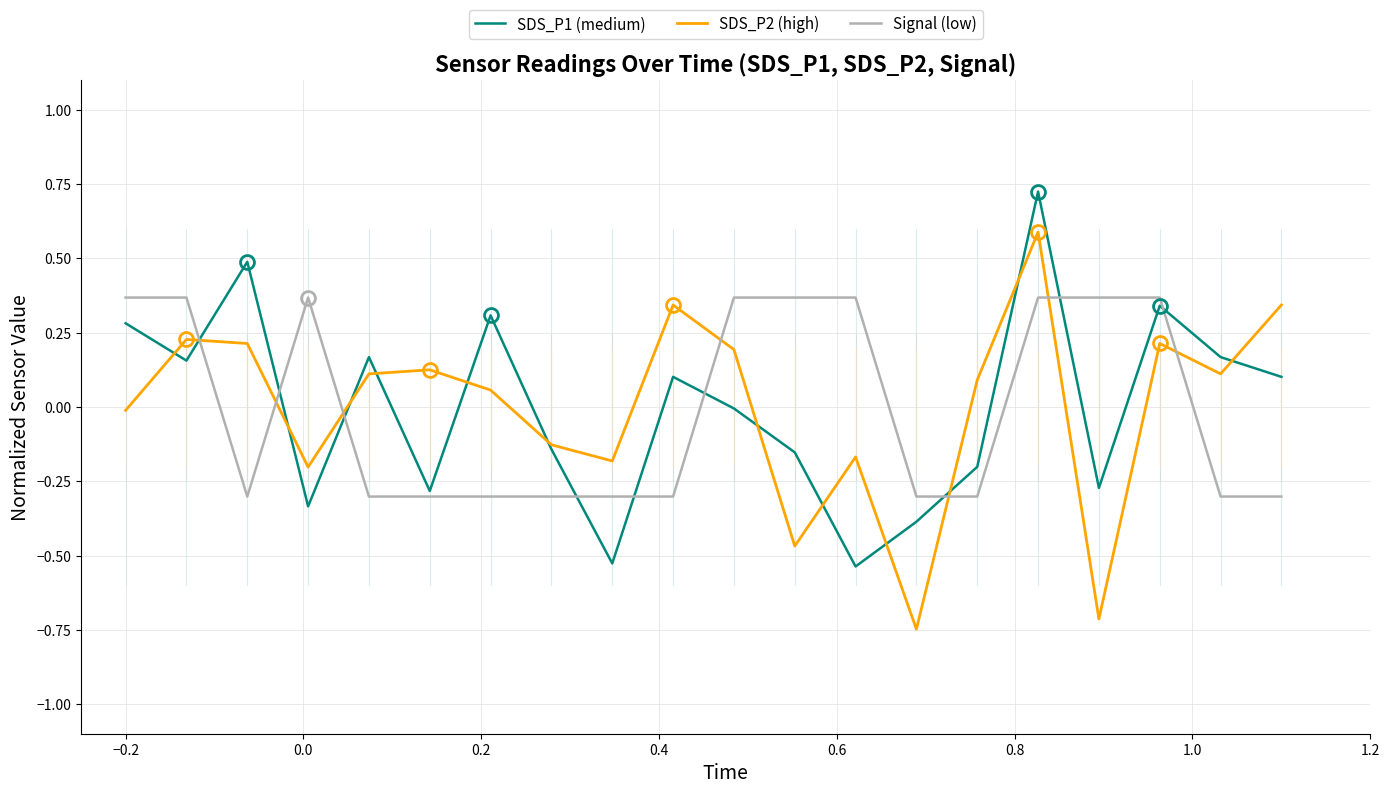

List the series in order of their peak value, highest first.

SDS_P1 (medium), SDS_P2 (high), Signal (low)